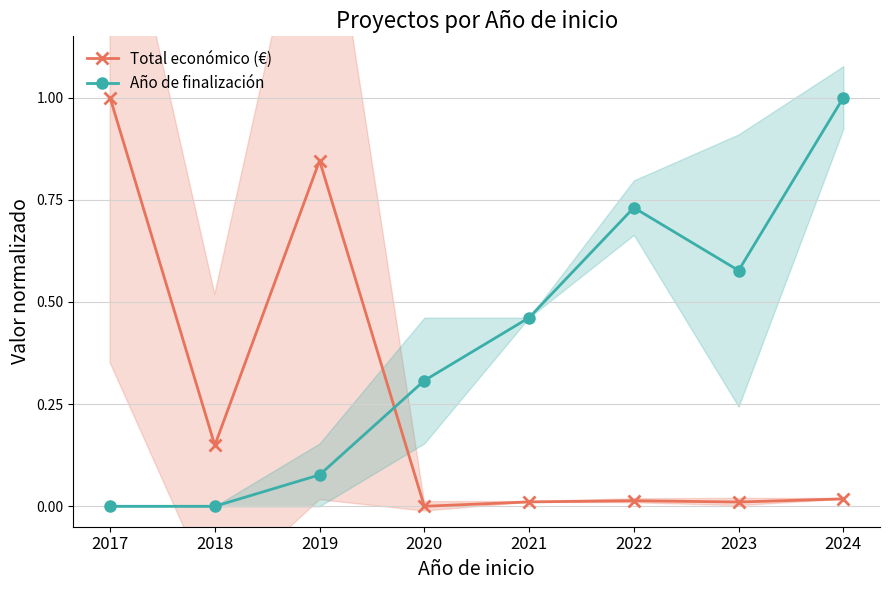

In Año de finalización, how many points are higher than both neighbors (excluding endpoints)?

1